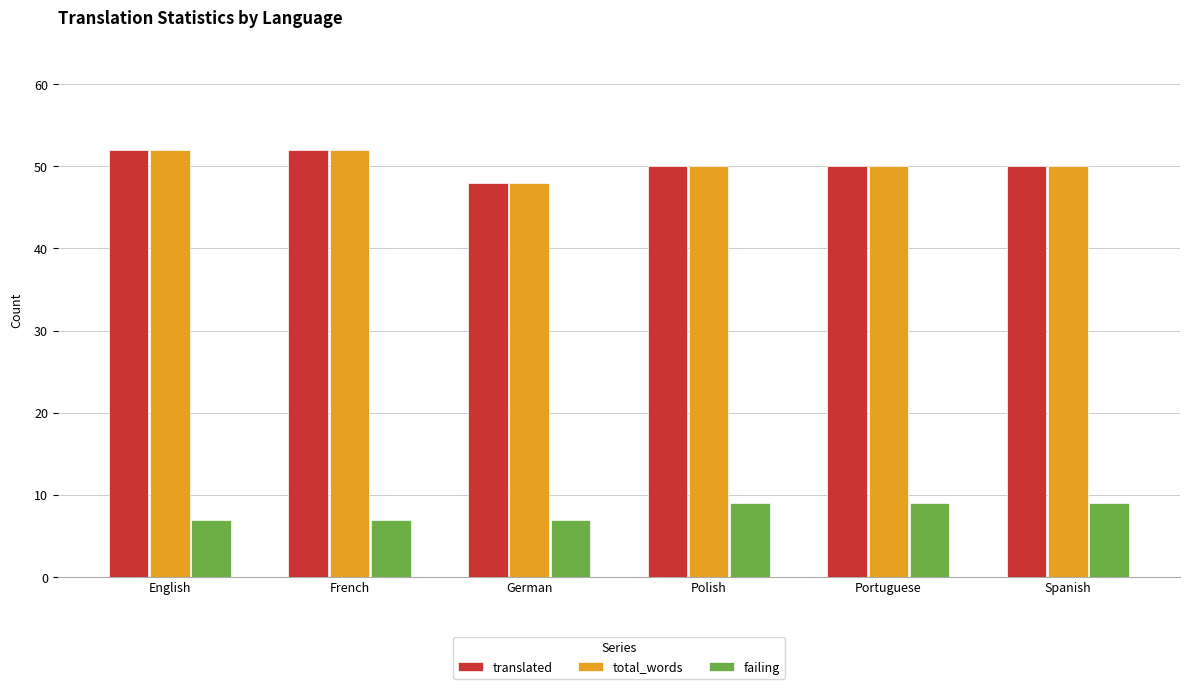

What is the greatest value displayed?

52